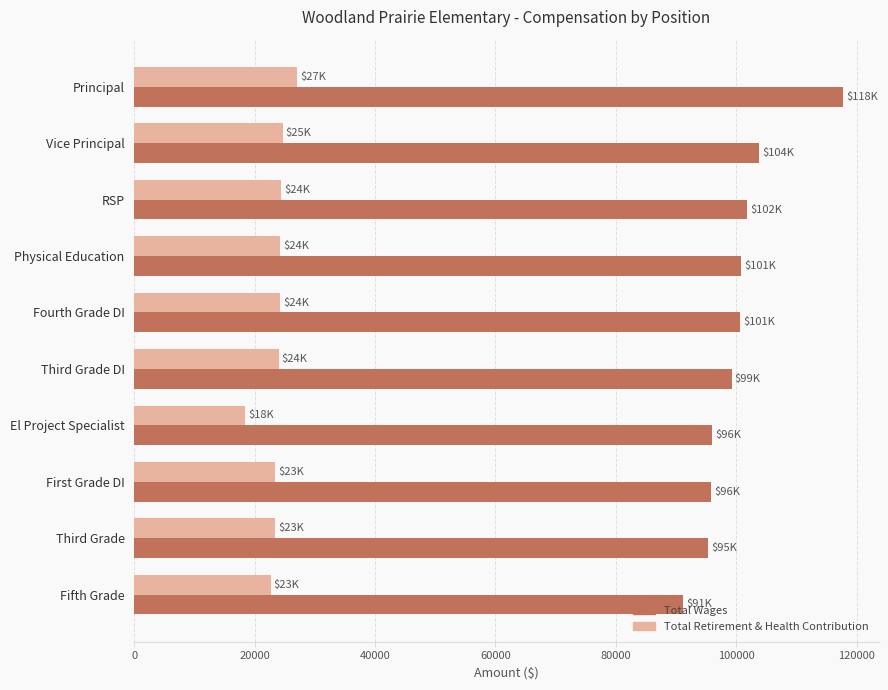

What is the sum of the Total Wages values at Fourth Grade DI and Vice Principal?

204494